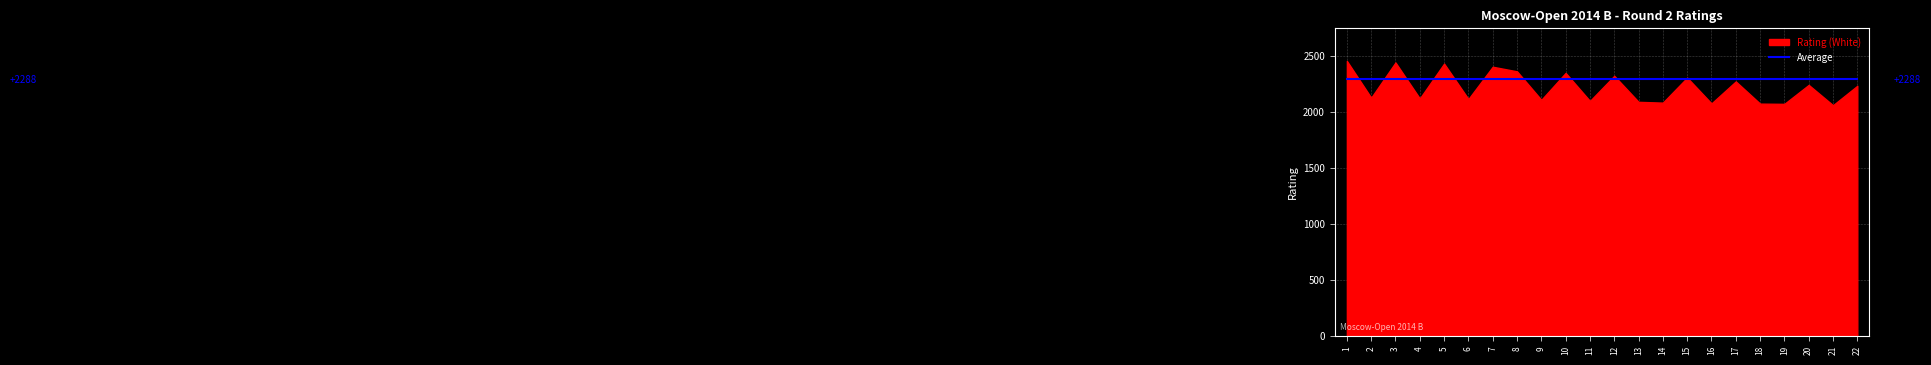

At which label does Average reach its peak?

1